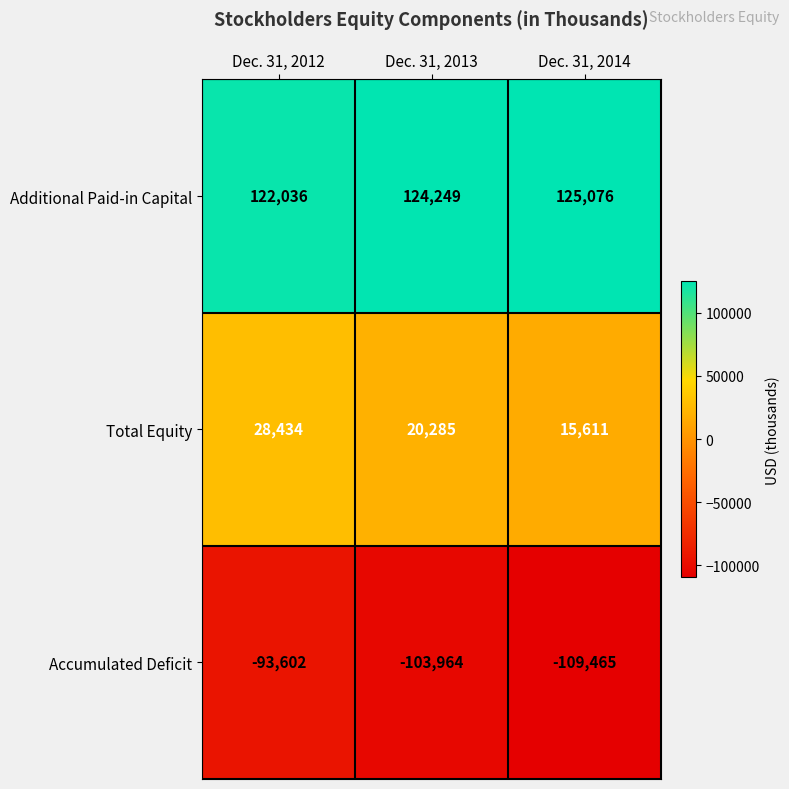

Which category has the lowest value in the Additional Paid-in Capital series?

Dec. 31, 2012